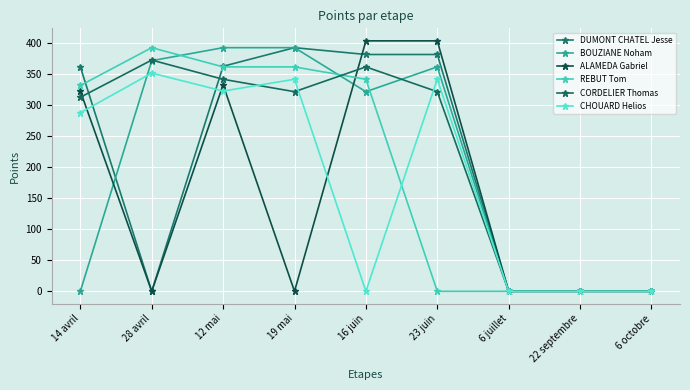

Reading left to right, transcribe all the data shown in this chart.

DUMONT CHATEL Jesse: 362	0	363	393	382	382	0	0	0
BOUZIANE Noham: 0	372	393	393	322	362	0	0	0
ALAMEDA Gabriel: 323	0	333	0	404	404	0	0	0
REBUT Tom: 332	393	362	362	342	0	0	0	0
CORDELIER Thomas: 313	373	342	322	362	322	0	0	0
CHOUARD Helios: 288	352	323	342	0	342	0	0	0